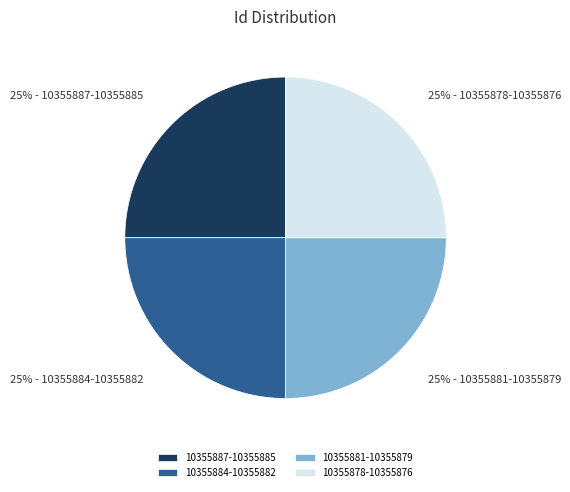

Is there any slice that represents more than half of the pie?

No